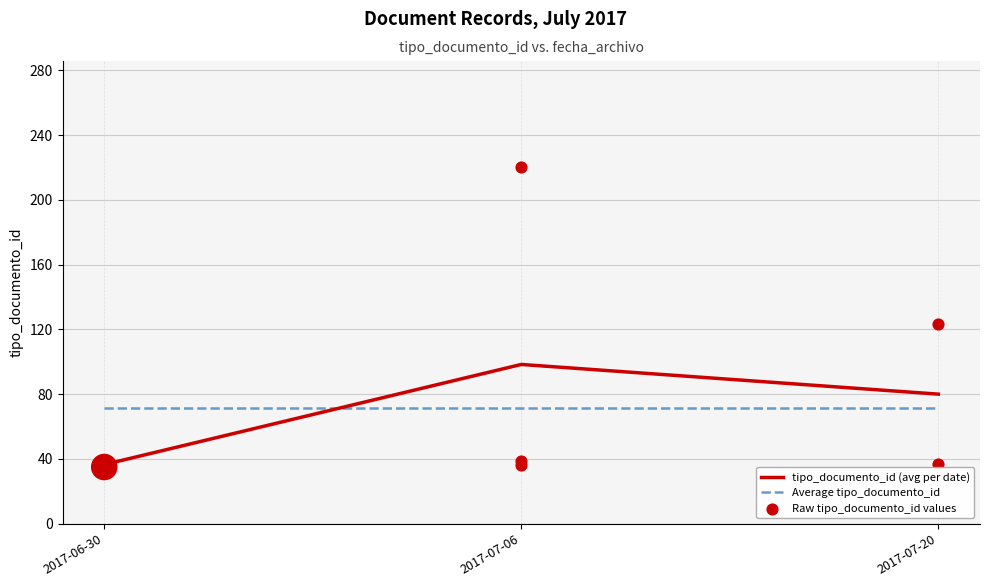

What is the change in value from 2017-07-20 to 2017-07-20?

-86